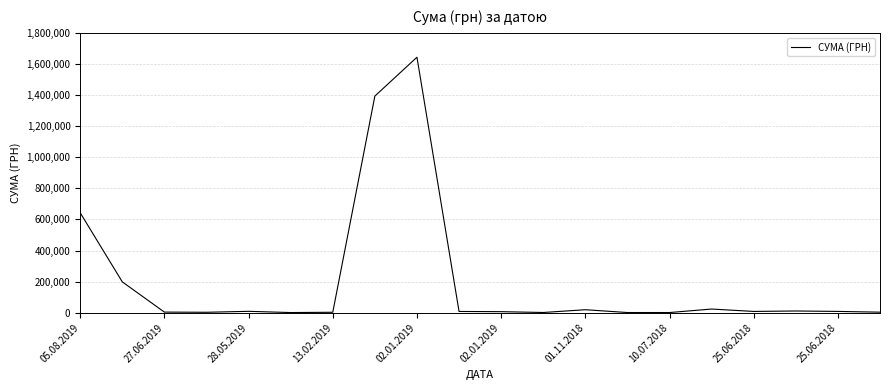

What is the greatest value displayed?

1643298.6